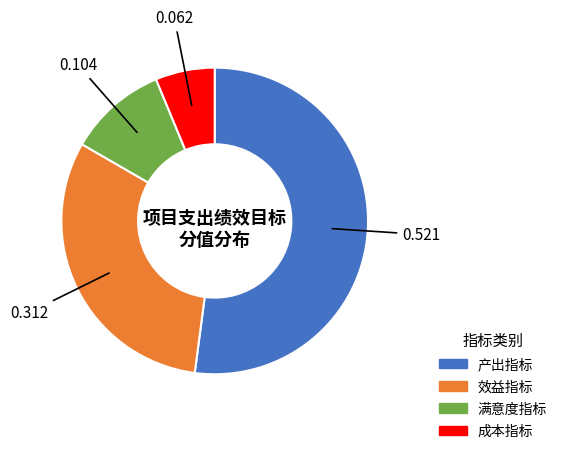

Is there any slice that represents more than half of the pie?

Yes